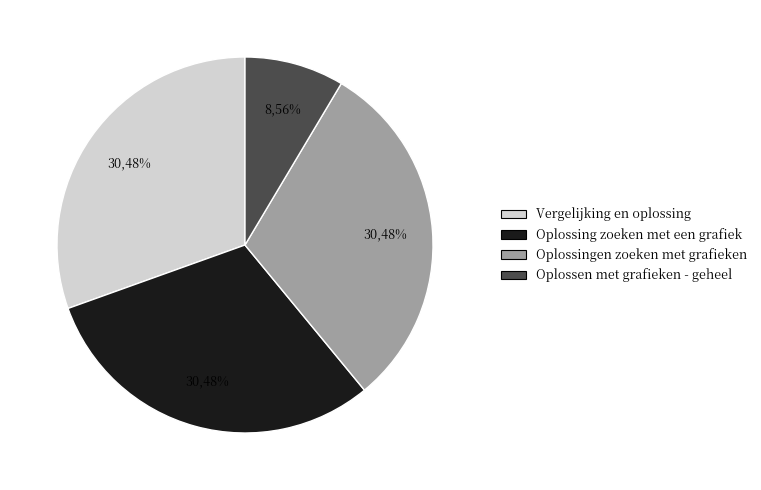

Which category has the smallest portion of the pie?

Oplossen met grafieken - geheel